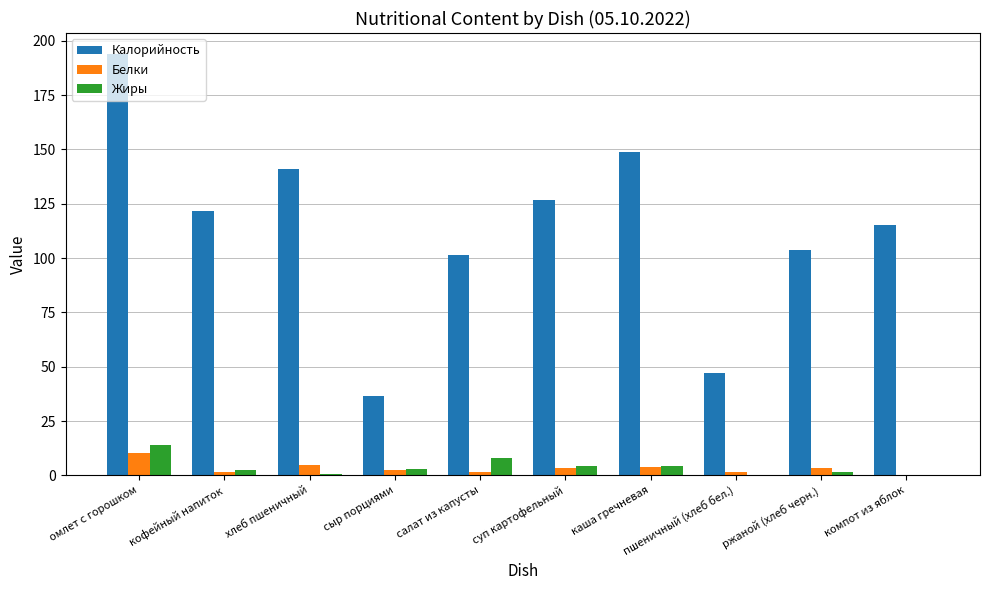

At which label does Калорийность reach its peak?

омлет с горошком